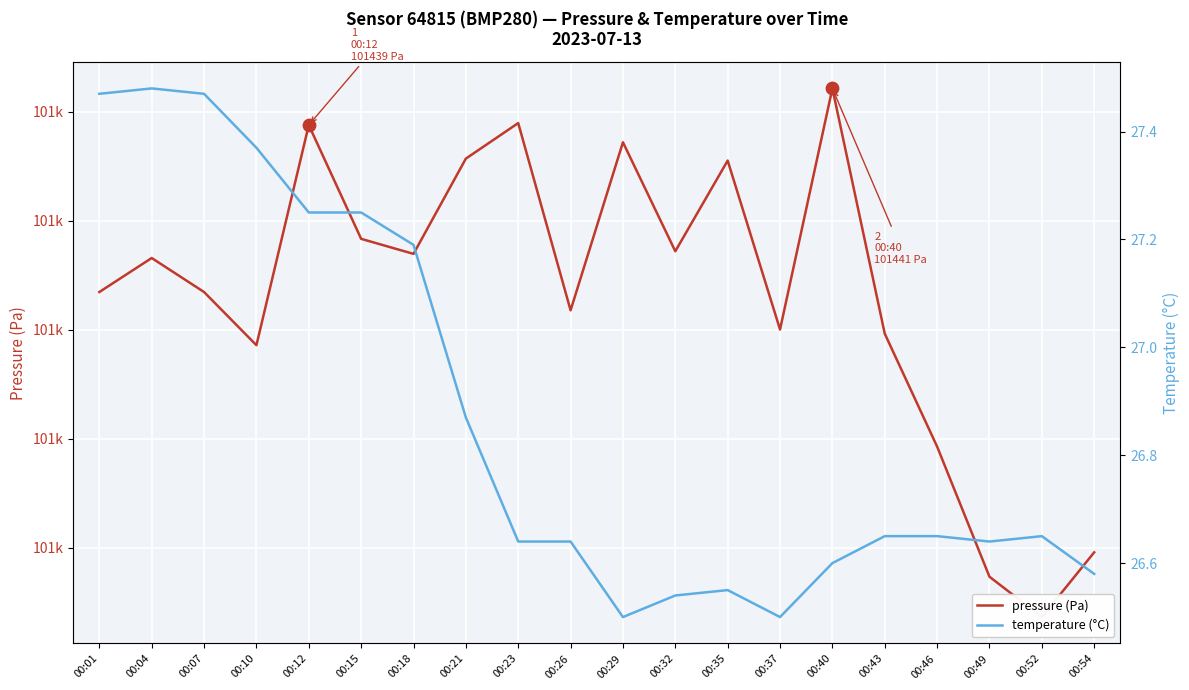

Which series has the largest total across all categories?

pressure (Pa)